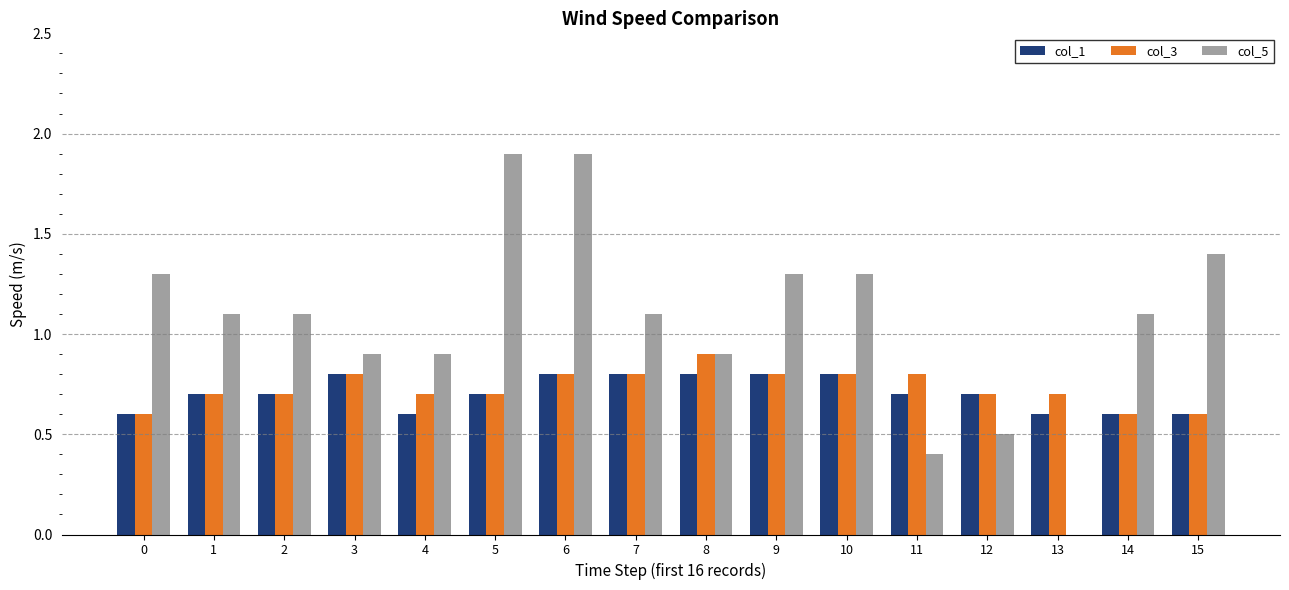

True or false: col_3 has a value of 0.9 at 8.

True